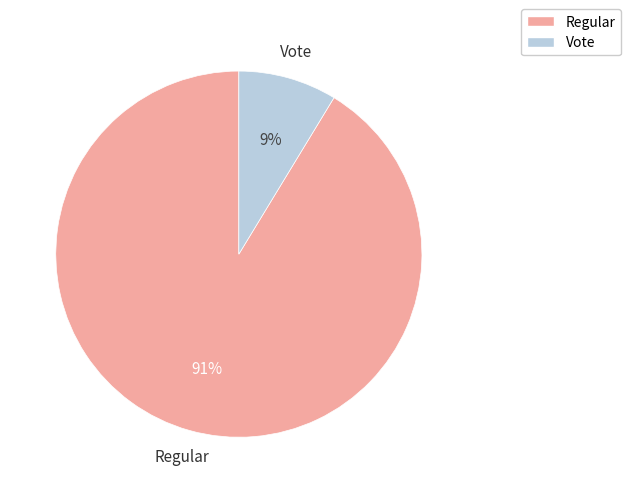

Combined, do Regular and Vote account for over 50%?

Yes